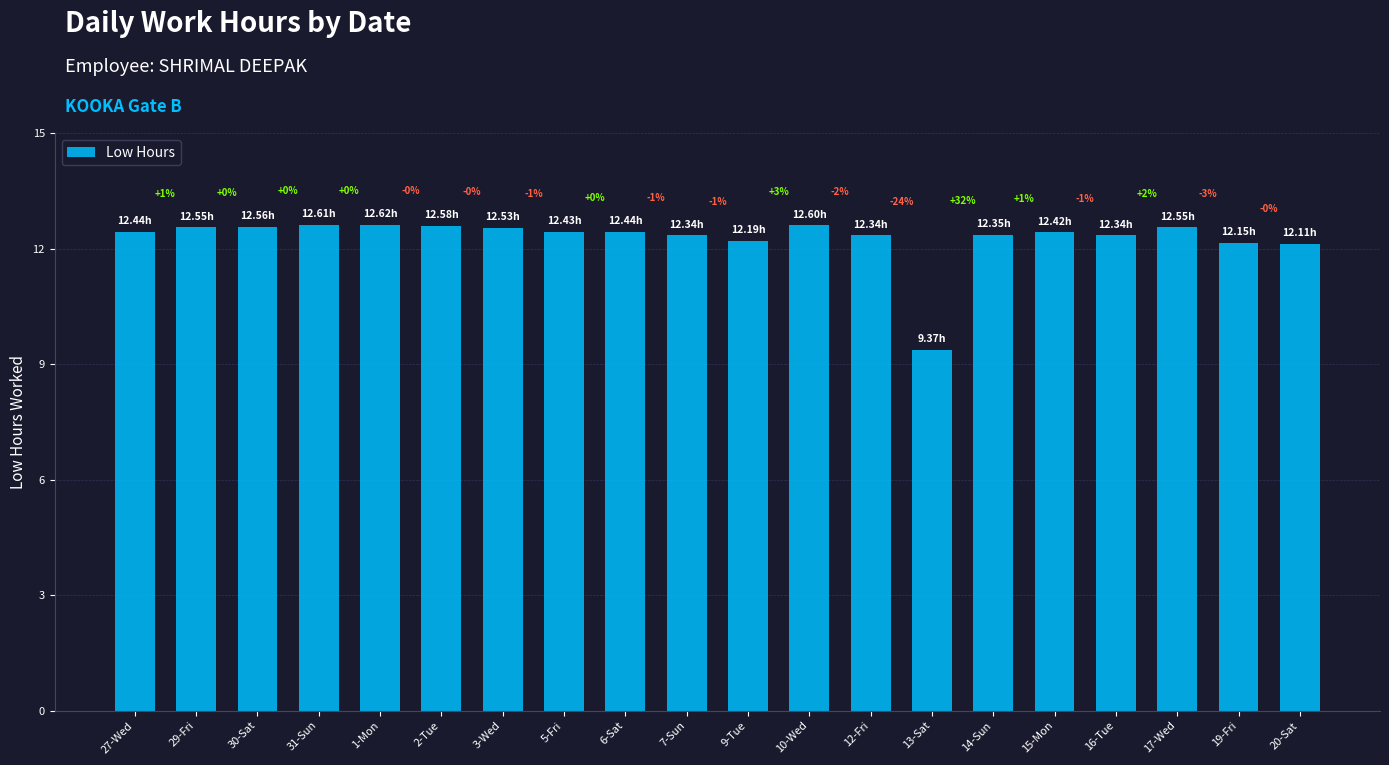

True or false: the data shows 7.3 at 1-Mon.

False